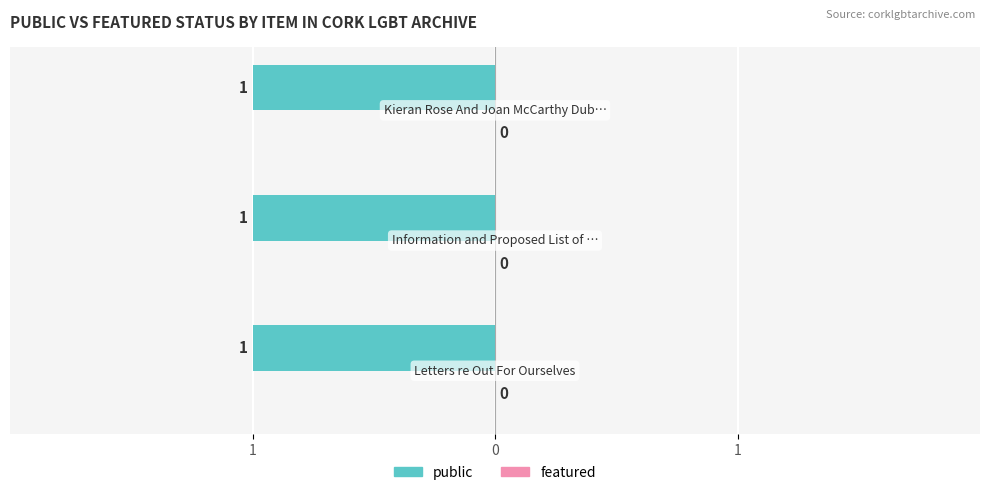

What is the spread (max minus min) of values at Letters re Out For Ourselves?

1